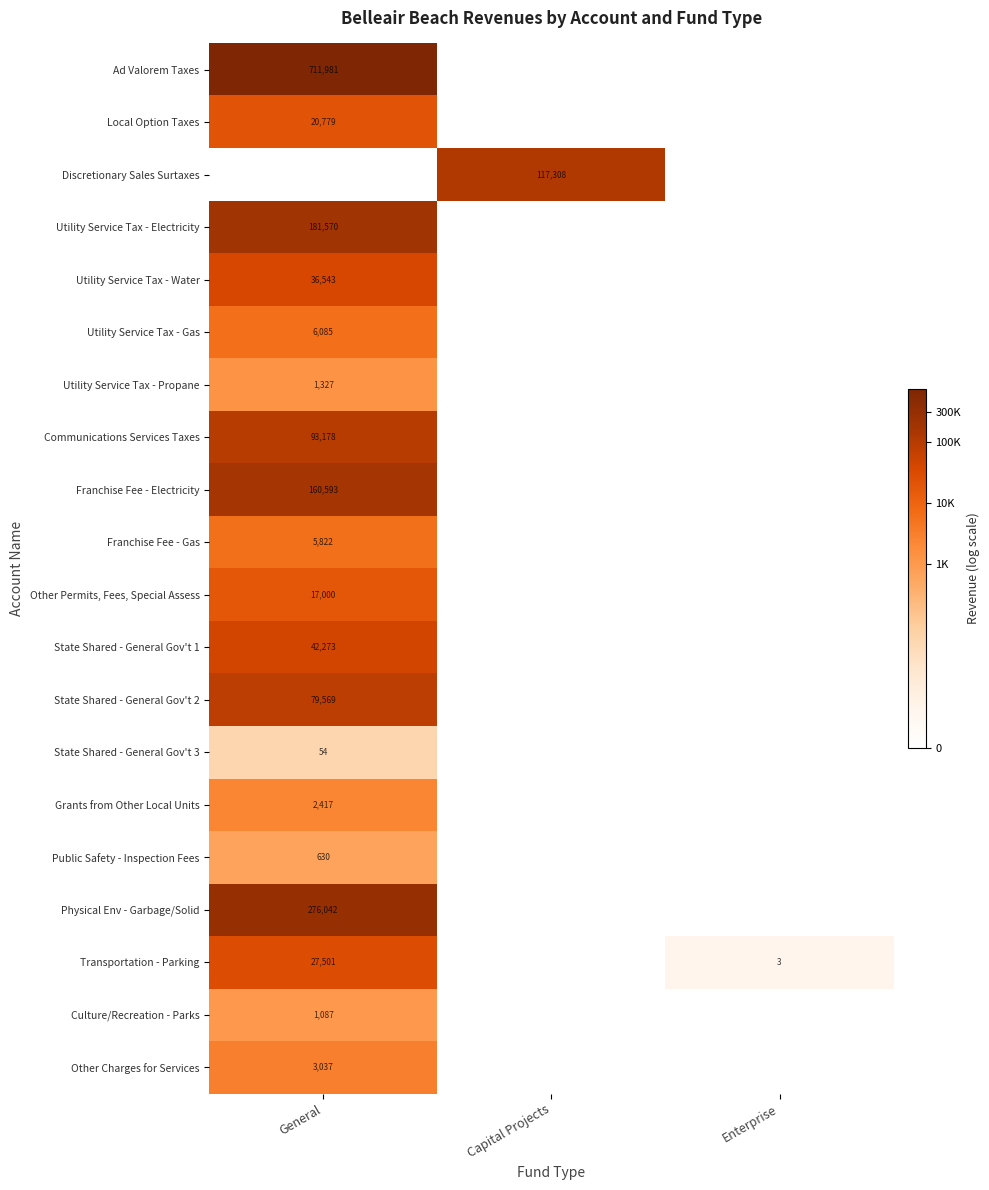

The value of Utility Service Tax - Water at General is 36543. True or false?

True